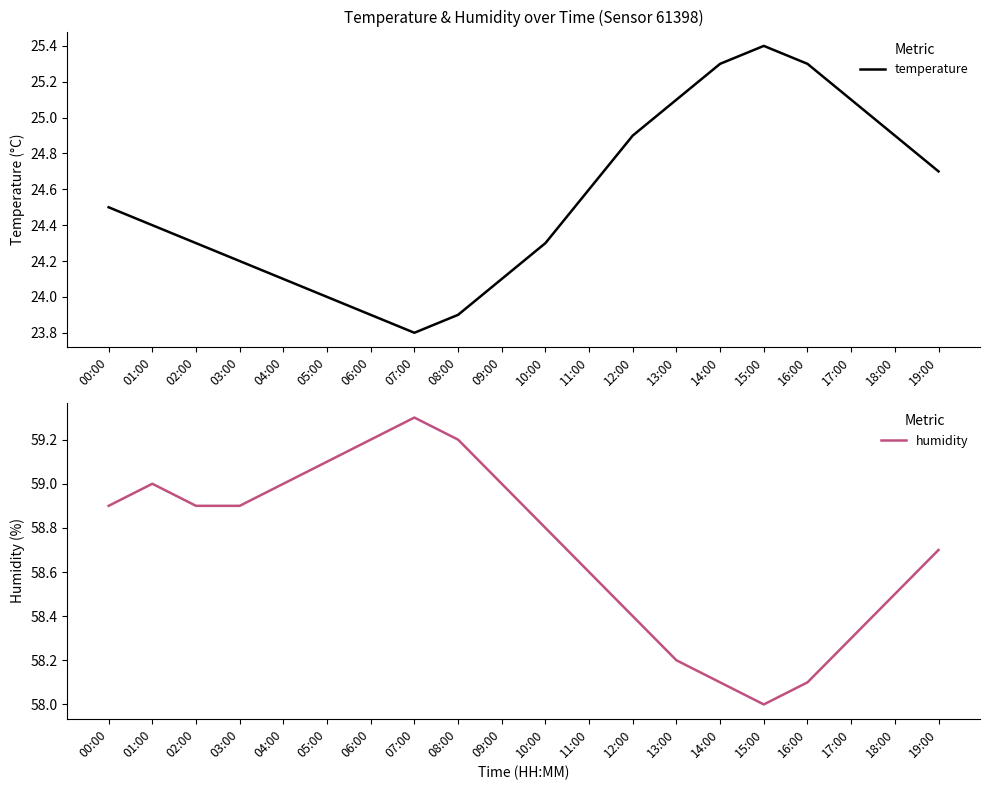

True or false: temperature has more than 1 points higher than both neighbors.

False